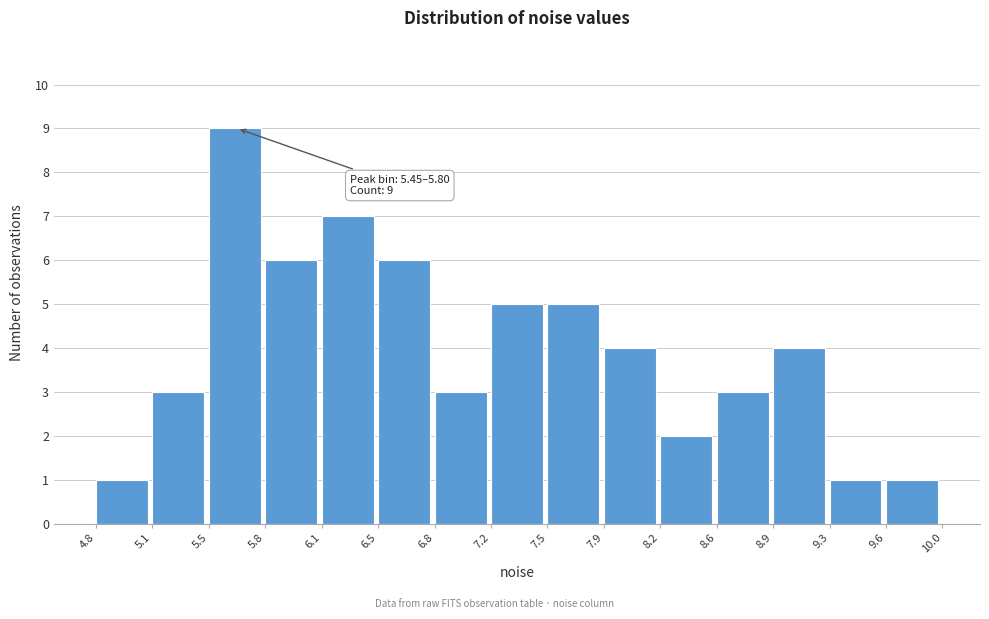

Over which range of the x-axis is the bar tallest?

5.5 to 5.8